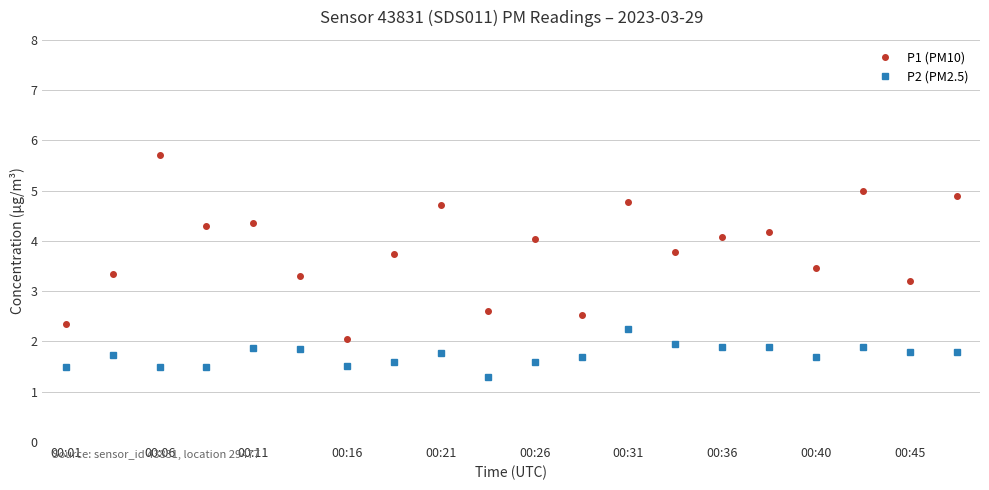

What is the value of the P1 (PM10) point at the 9th from the left?

4.7